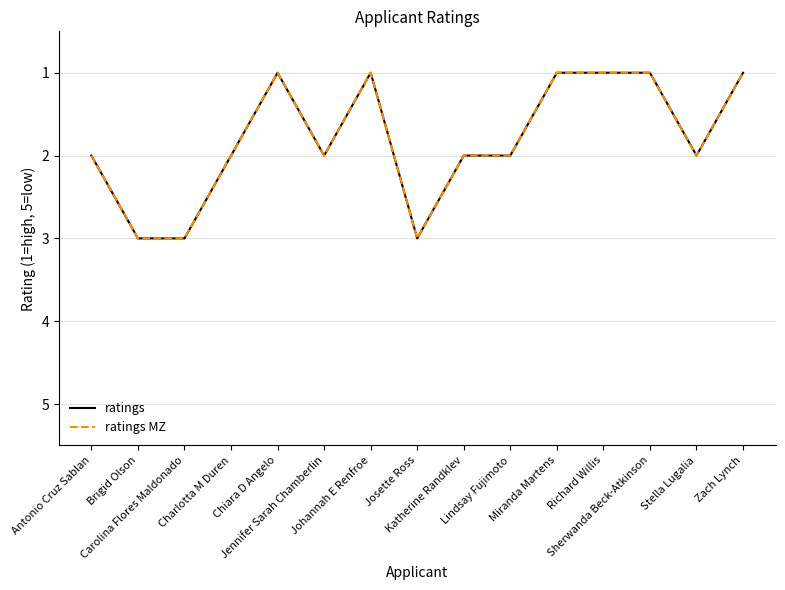

True or false: ratings and ratings MZ cross at least once.

False